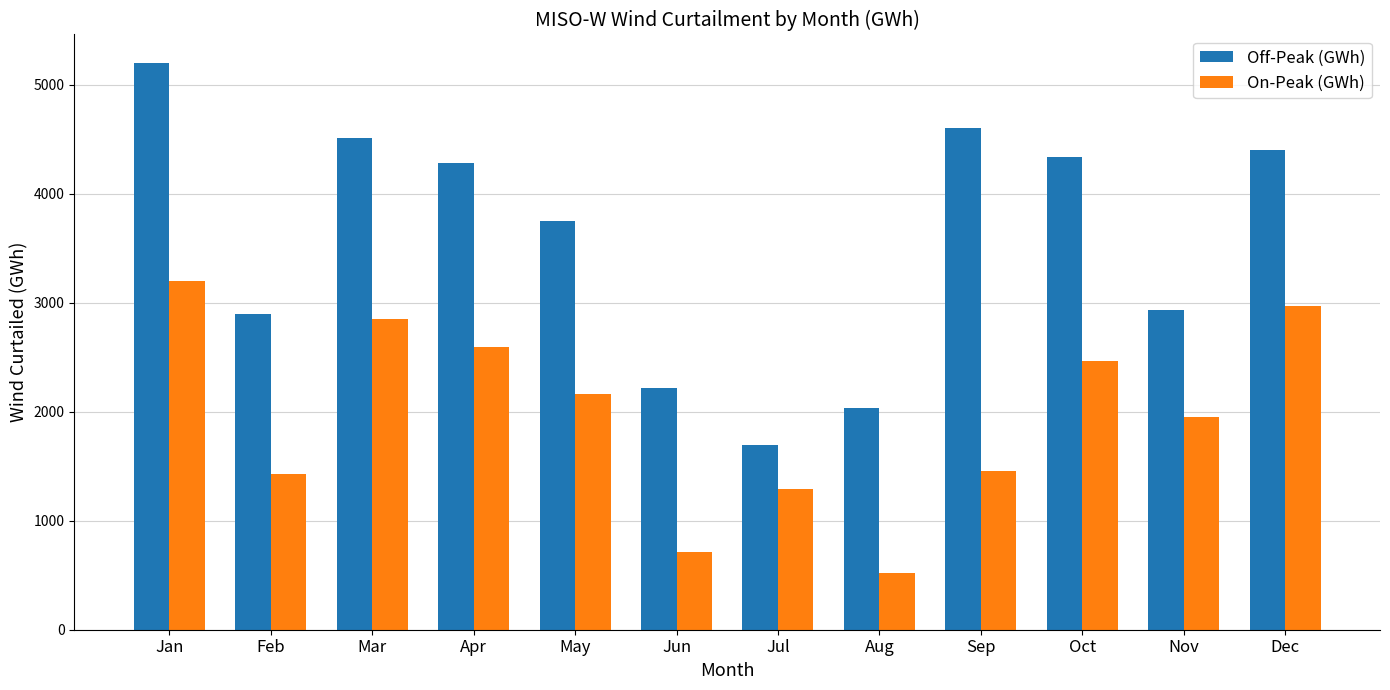

What is the average value of the Off-Peak (GWh) series?

3572.6